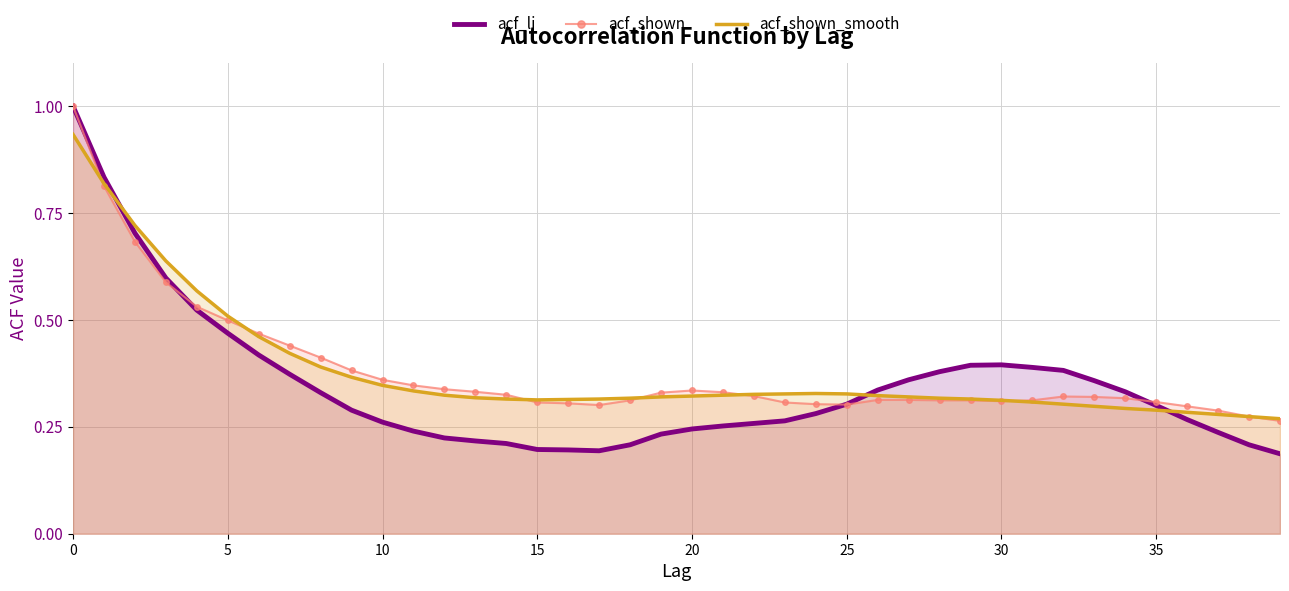

Which category has the lowest value in the acf_li series?

39